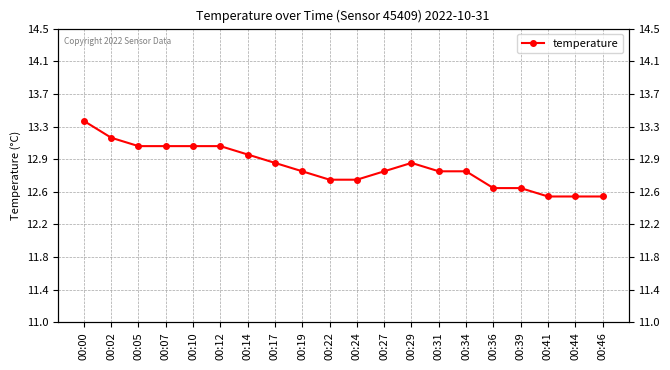

What is the smallest value displayed?

12.5